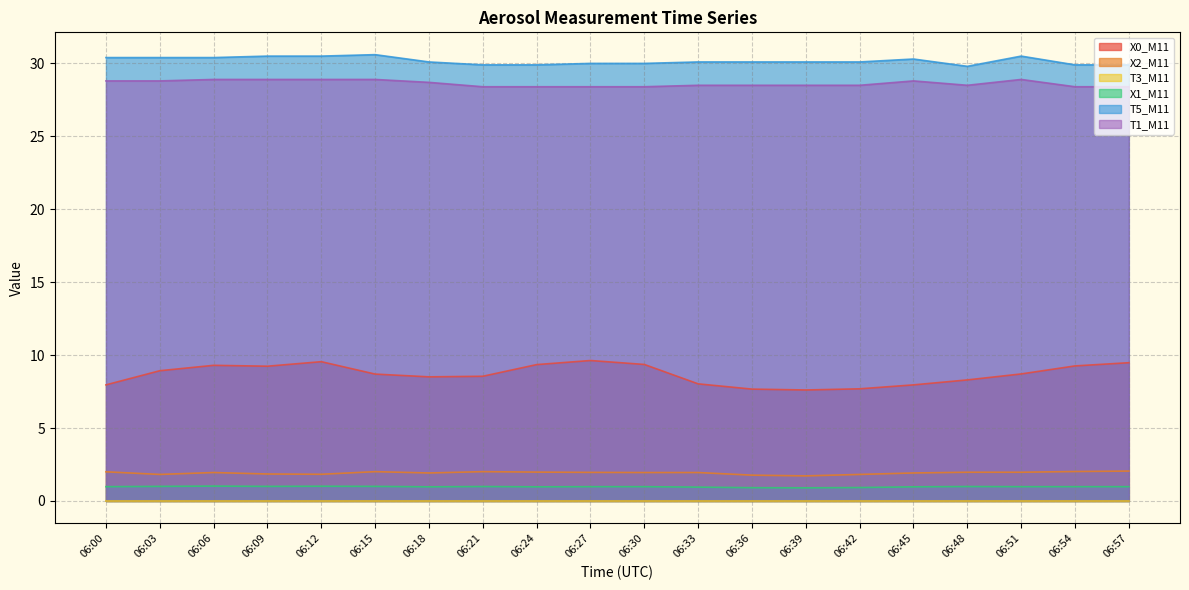

Is the value of X0_M11 at 06:09 greater than the value of X1_M11 at 06:39?

Yes